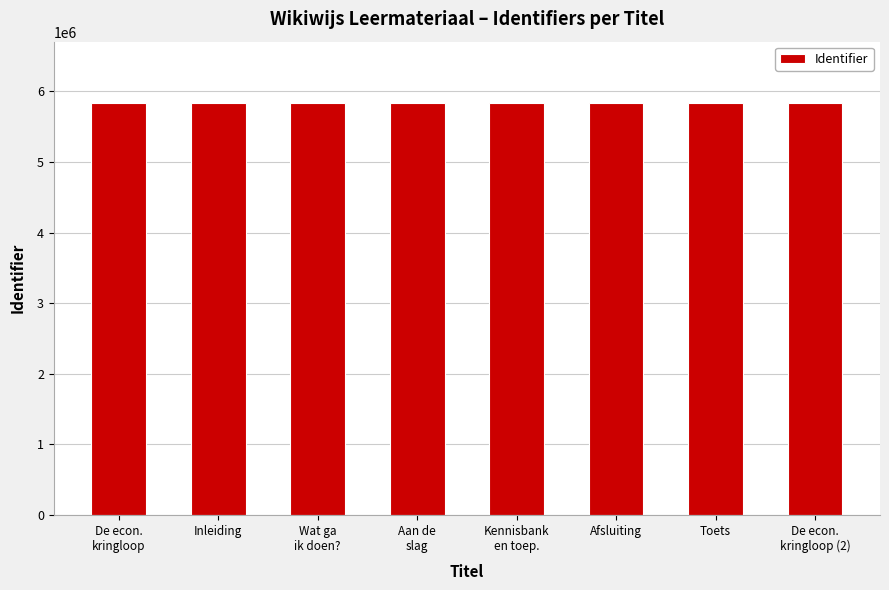

What is the maximum value shown in the chart?

5829600